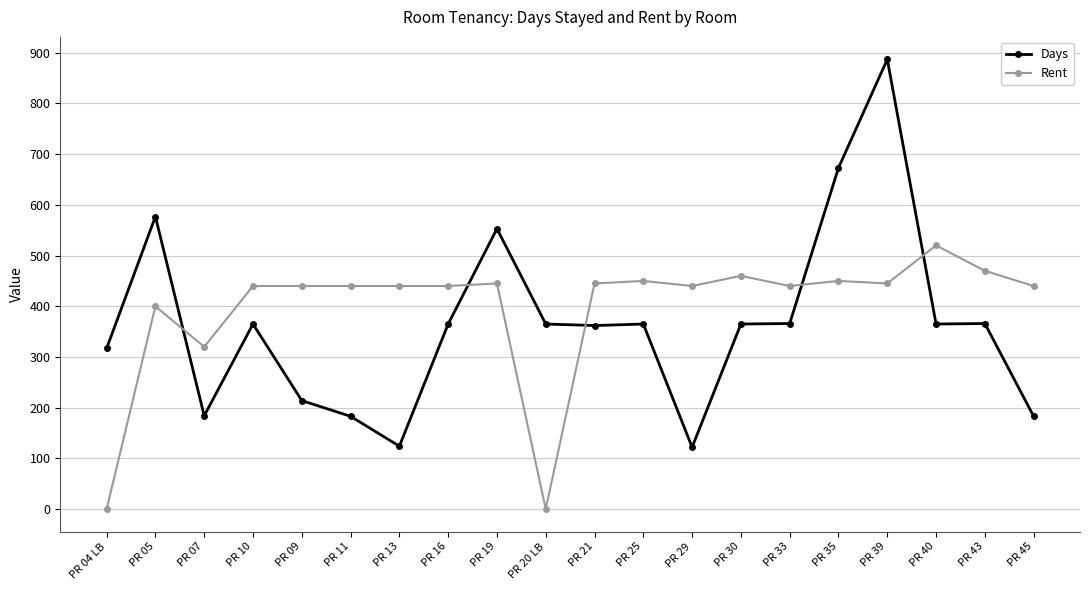

The Rent series shows 445 at PR 21. True or false?

True